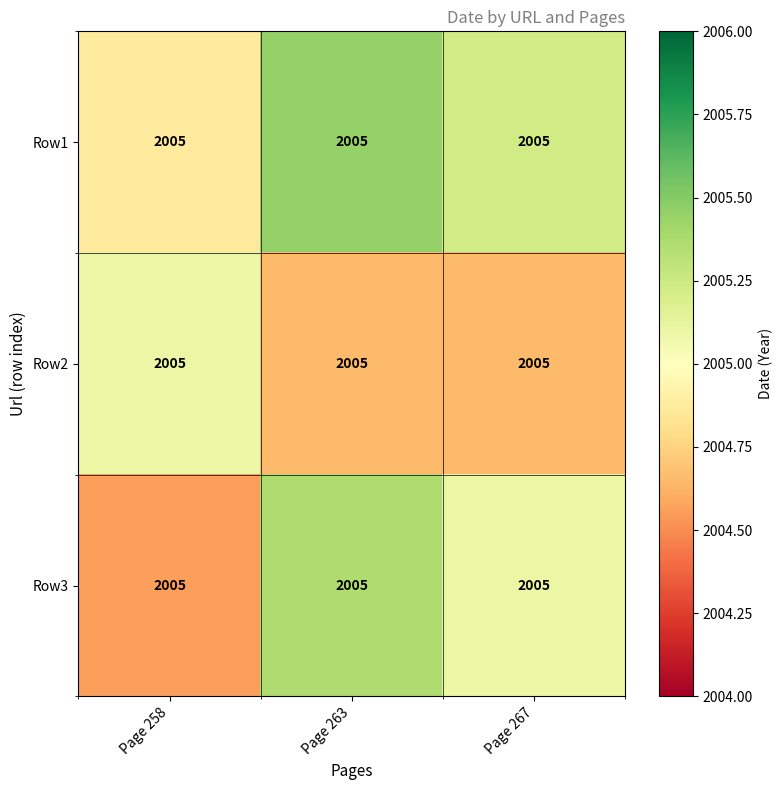

Rank the series at Page 258 from lowest to highest value.

Row3, Row1, Row2